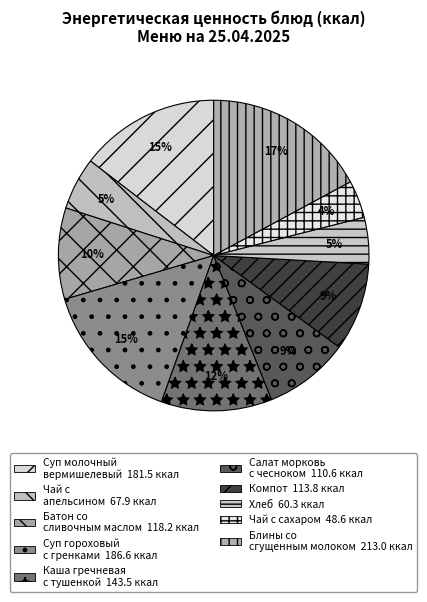

How many segments does this pie chart have?

10